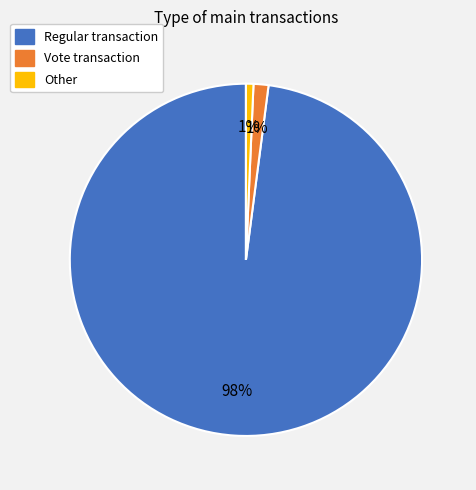

To the nearest percent, what is the average slice percentage?

33%